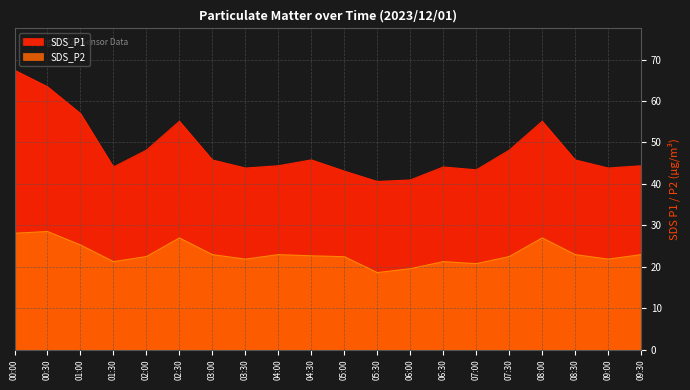

Does the chart display data point markers on the line(s)?

No